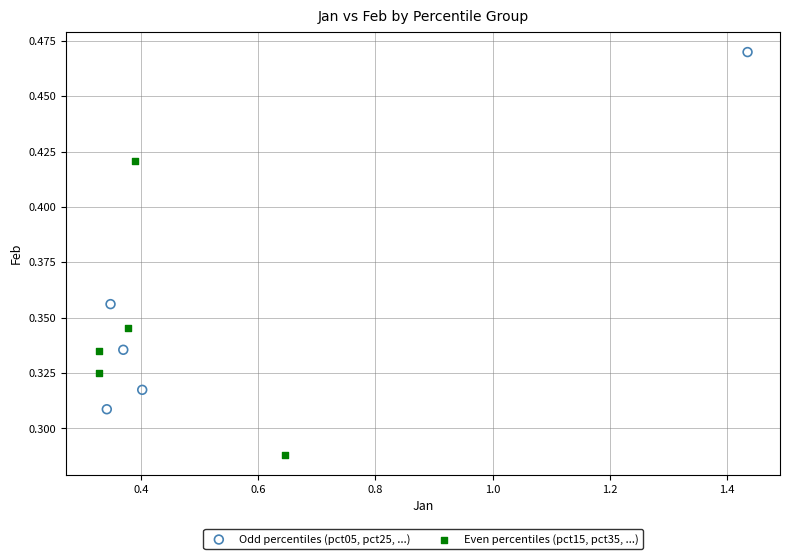

Which series reaches the maximum Y coordinate?

Odd percentiles (pct05, pct25, ...)